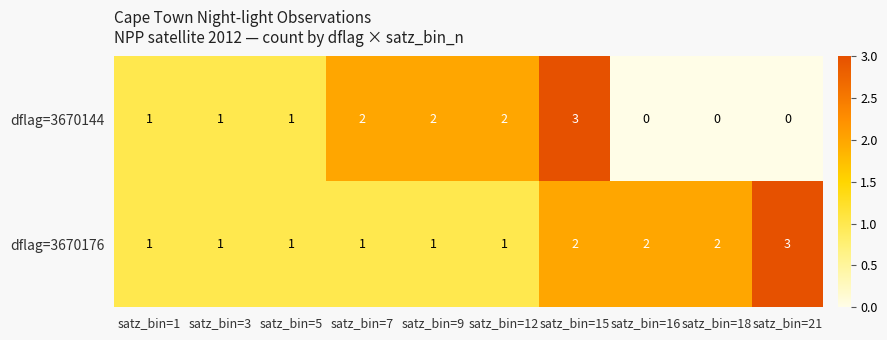

Reading left to right, what are all the values shown in this chart?

dflag=3670144: satz_bin=1=1	satz_bin=3=1	satz_bin=5=1	satz_bin=7=2	satz_bin=9=2	satz_bin=12=2	satz_bin=15=3	satz_bin=16=0	satz_bin=18=0	satz_bin=21=0
dflag=3670176: satz_bin=1=1	satz_bin=3=1	satz_bin=5=1	satz_bin=7=1	satz_bin=9=1	satz_bin=12=1	satz_bin=15=2	satz_bin=16=2	satz_bin=18=2	satz_bin=21=3